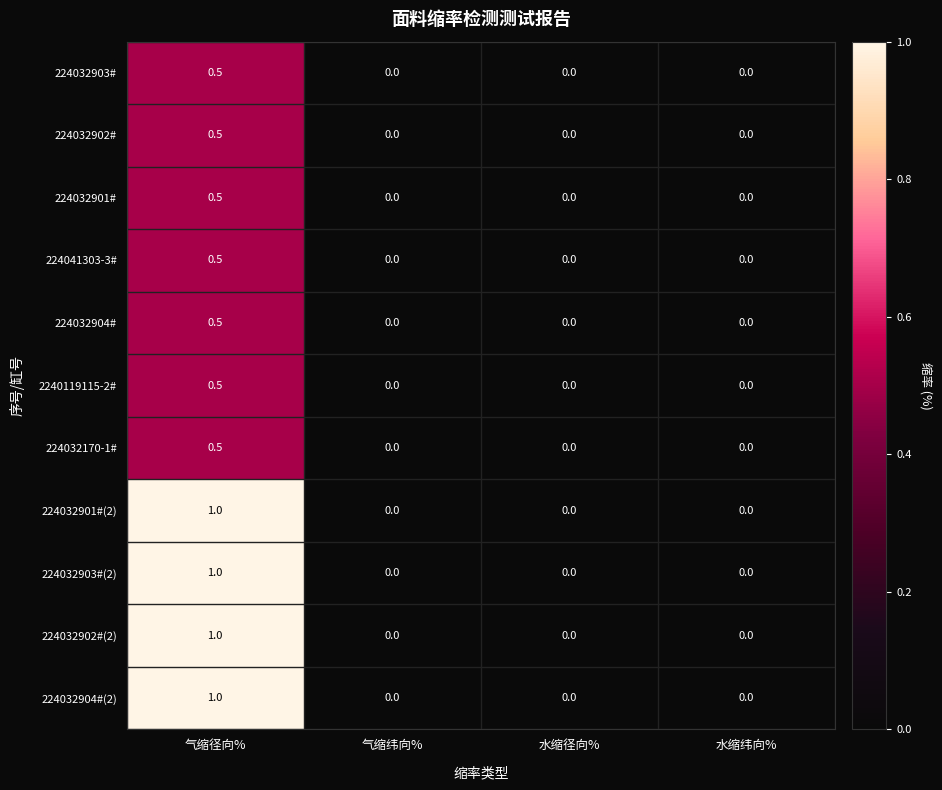

Count the 224032903#(2) values in the range 0 to 1.

4